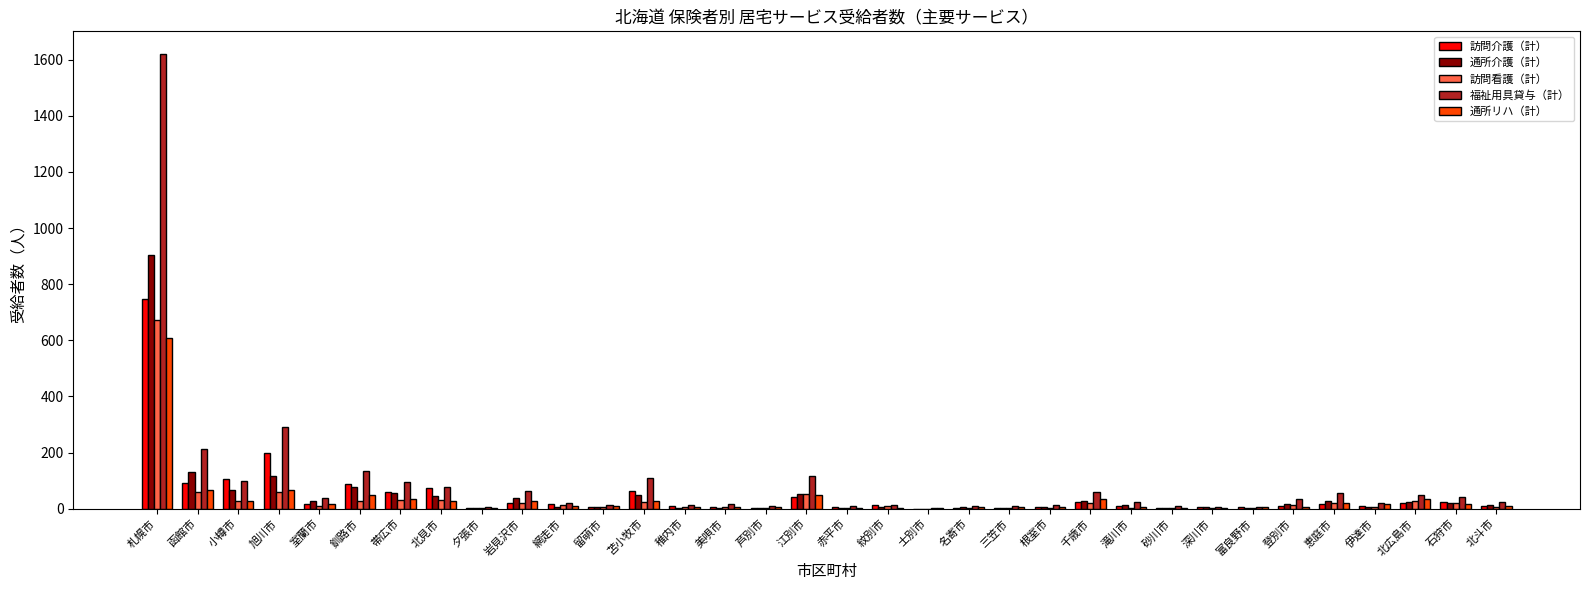

What is the maximum value for 通所リハ（計）?

608